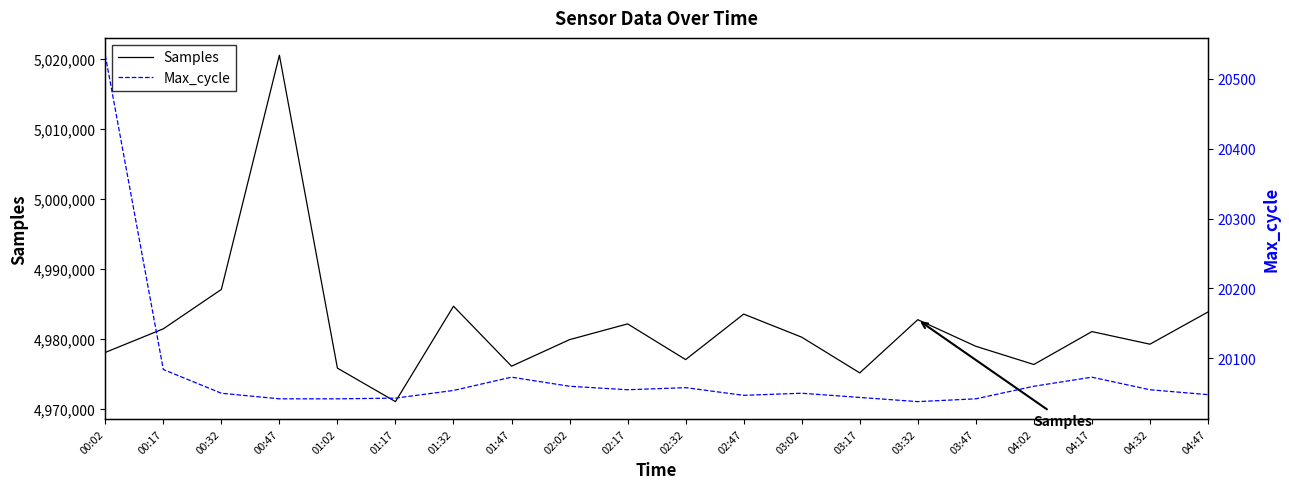

List the labels in order of Max_cycle value, smallest first.

03:32, 00:47, 01:02, 03:47, 01:17, 03:17, 02:47, 04:47, 00:32, 03:02, 01:32, 02:17, 04:32, 02:32, 02:02, 04:02, 01:47, 04:17, 00:17, 00:02